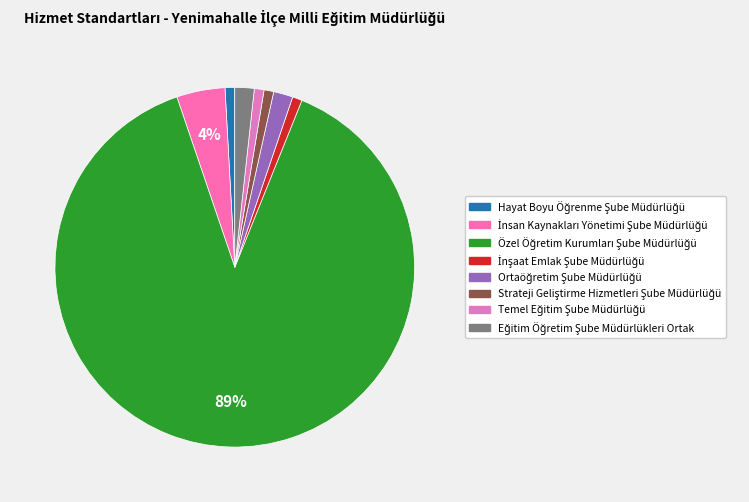

To the nearest percent, what is the average slice percentage?

12%